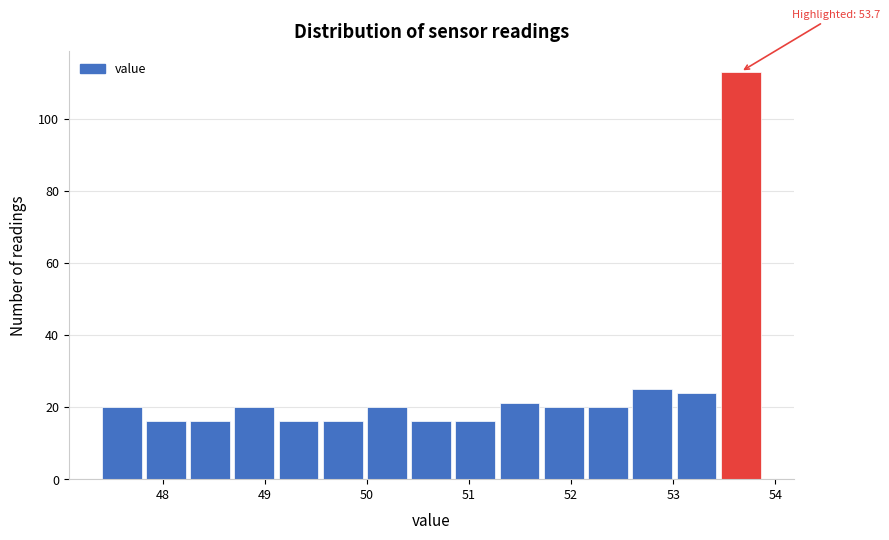

Which range on the x-axis has the tallest bar?

53.5 to 53.9